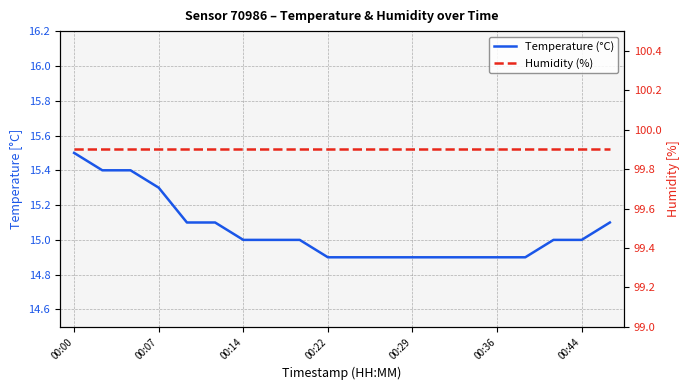

At which category does the chart reach its peak across all series?

00:00